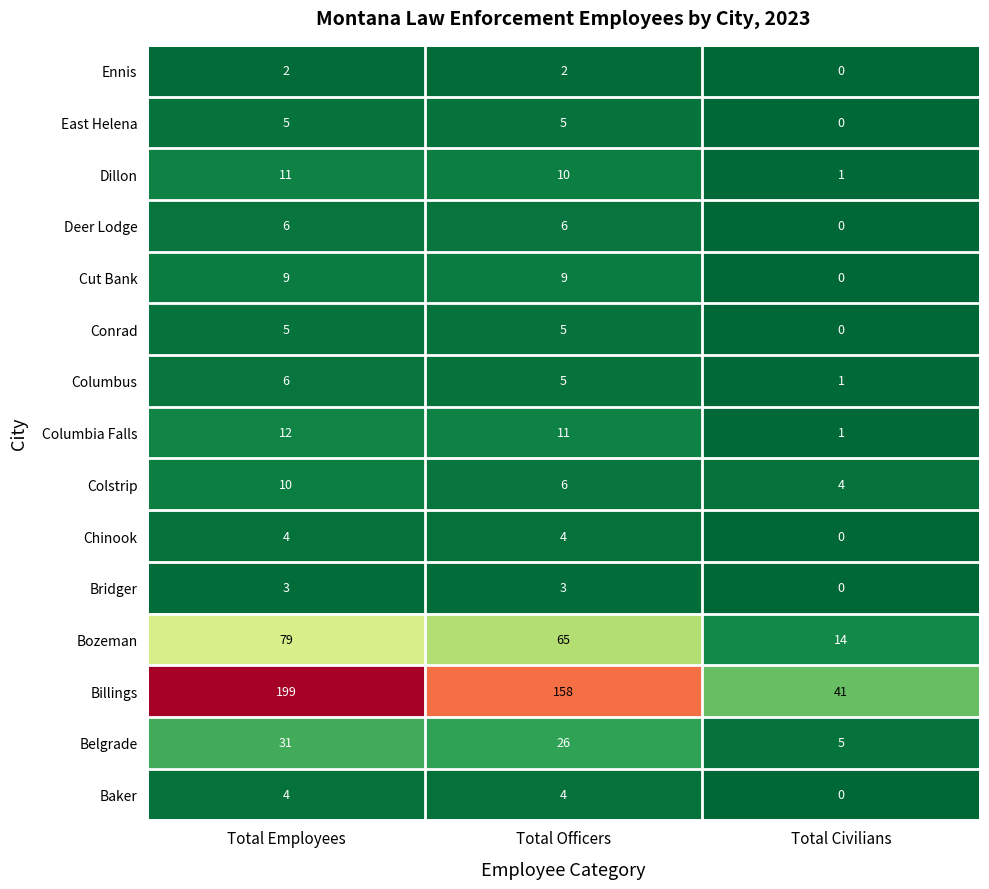

Count the Baker values in the range 0 to 4.

3